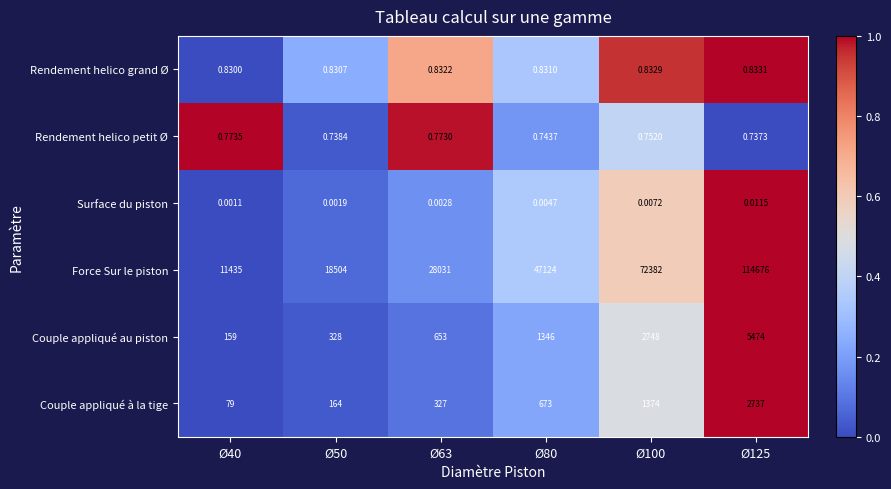

Is the value of Rendement helico grand Ø at Ø125 greater than the value of Couple appliqué au piston at Ø50?

No